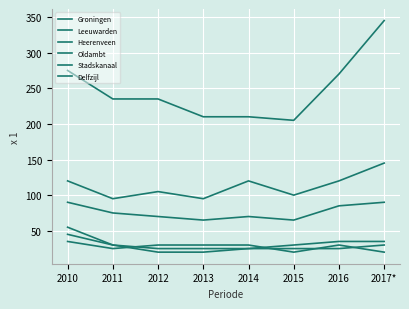

True or false: Leeuwarden and Stadskanaal intersect in this chart.

False